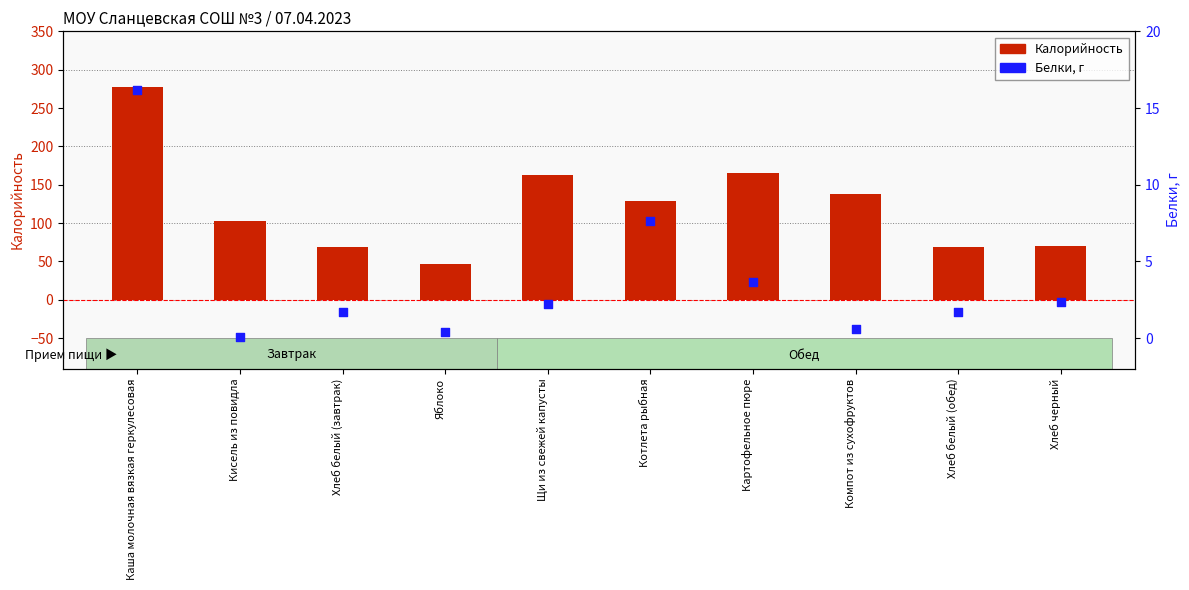

Which series has the widest spread of Y values?

Калорийность